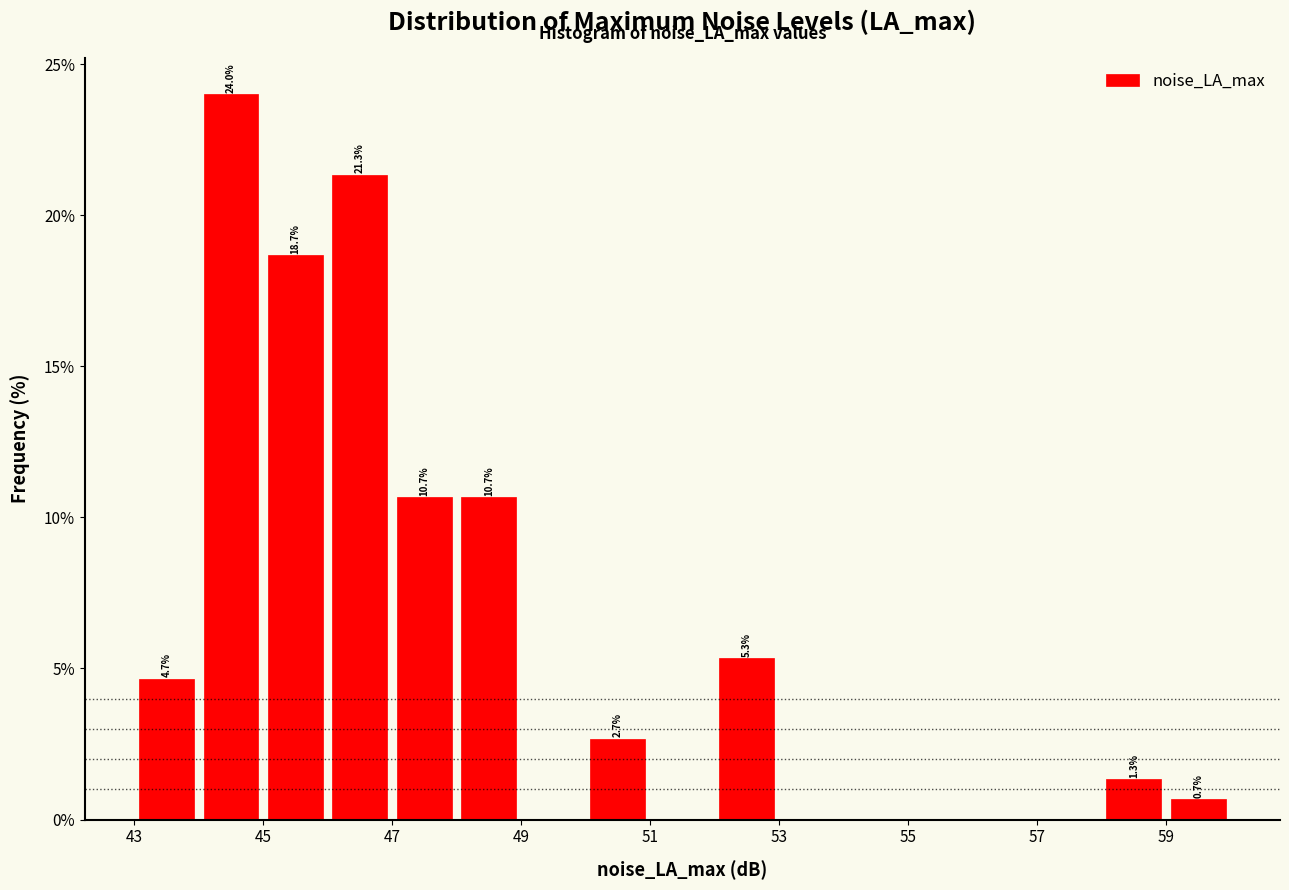

Which range on the x-axis has the tallest bar?

44 to 45